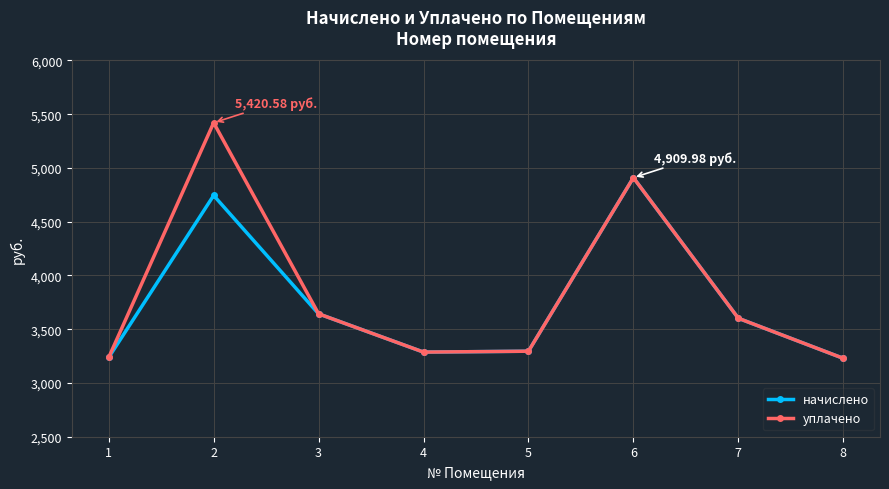

How many lines are shown in the chart?

2